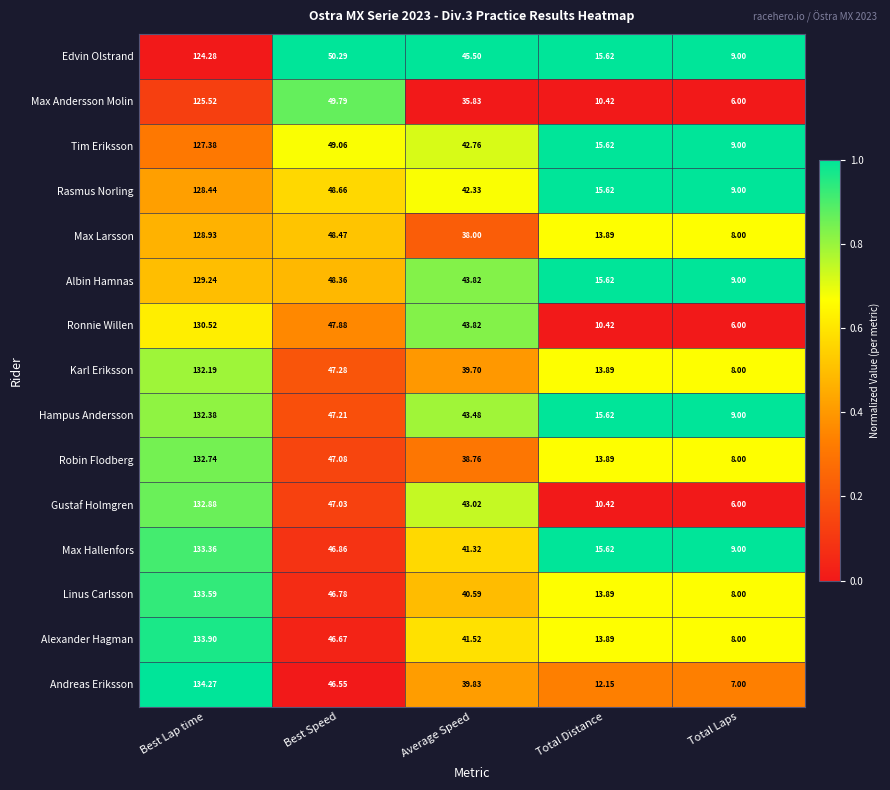

At which label does Gustaf Holmgren first exceed 43?

Best Lap time